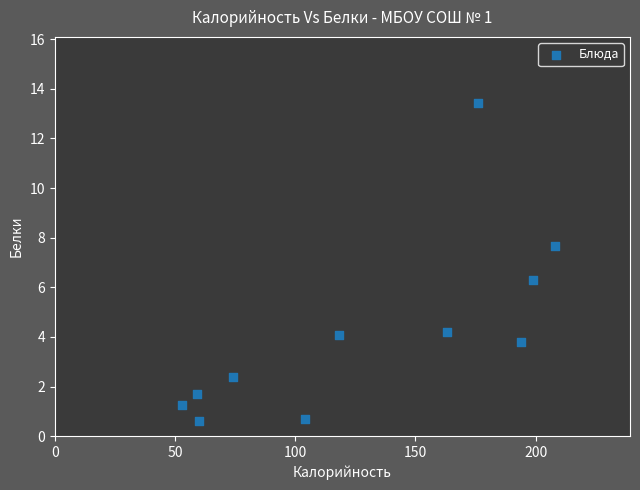

What is the average Y value?

4.2